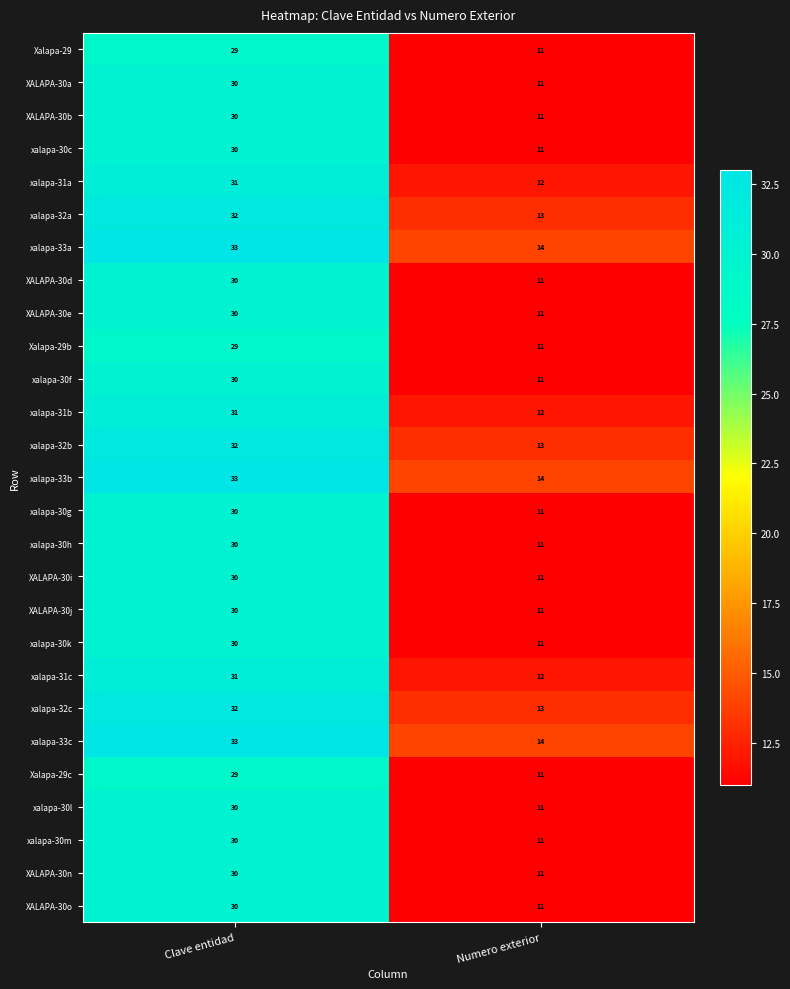

What is the sum of the XALAPA-30o values at Numero exterior and Clave entidad?

41